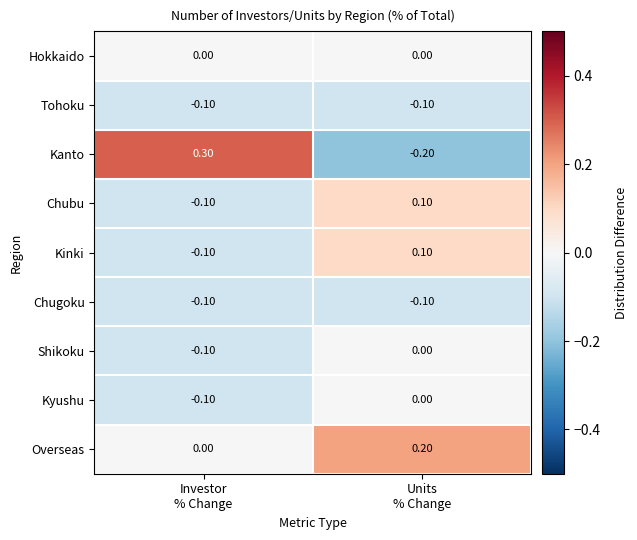

Which series has the largest total across all categories?

Overseas